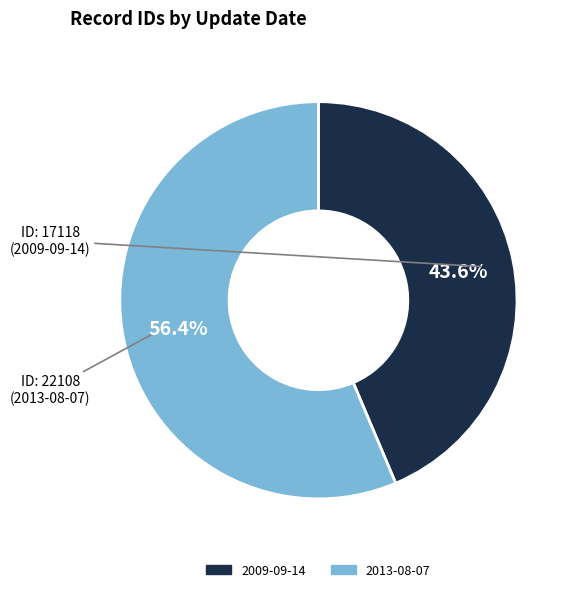

Which slice is the largest?

2013-08-07